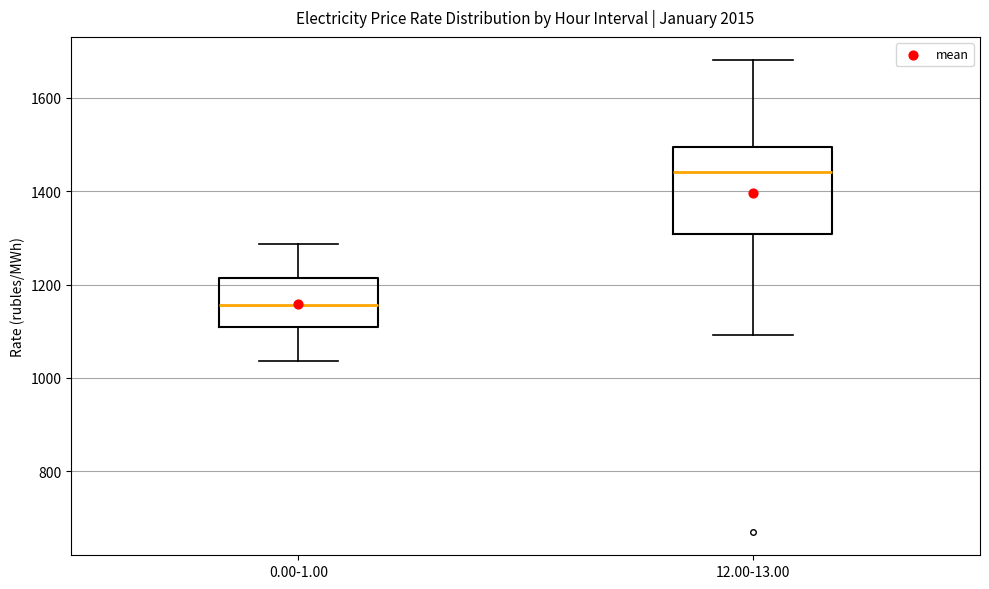

Reading left to right, read every box against the y-axis: the position of its median line, the range the box covers, and the ends of its whiskers. The values are not printed on the chart, so give them approximately, as read against the axis.

0.00-1.00: median 1160, box 1100 to 1220, whiskers 1040 to 1280
12.00-13.00: median 1440, box 1300 to 1500, whiskers 1100 to 1680